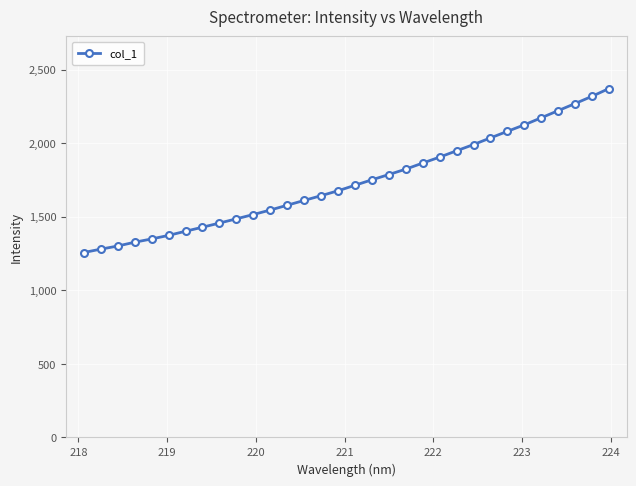

Is this an area chart (filled region under the line)?

No